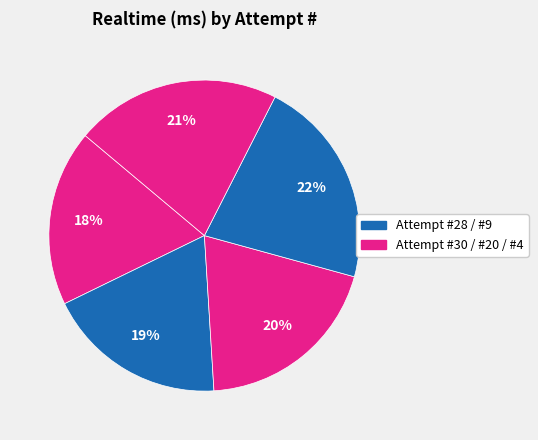

Is there a majority slice in this chart?

No